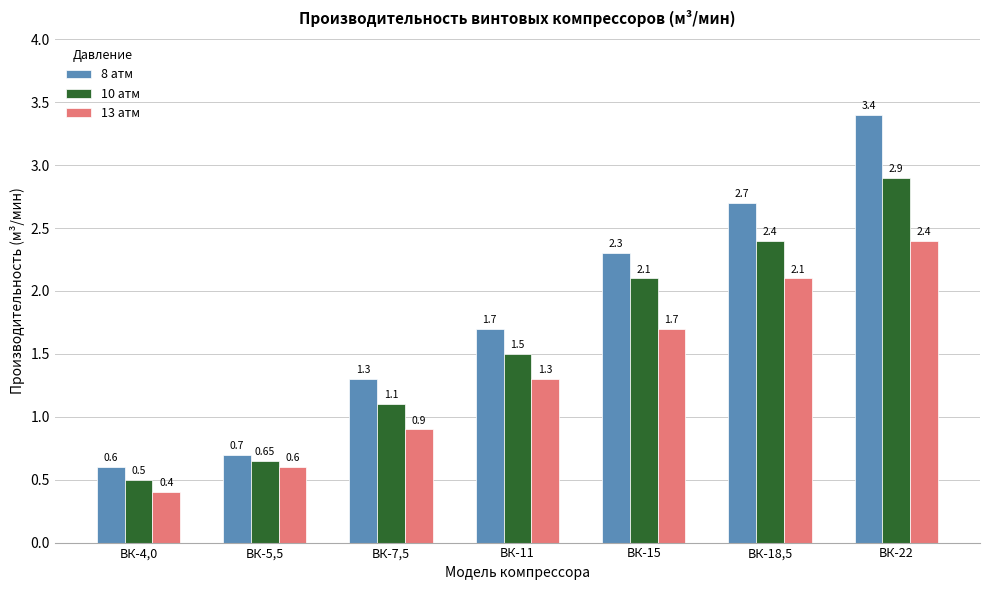

Which category has the highest value in the 8 атм series?

ВК-22